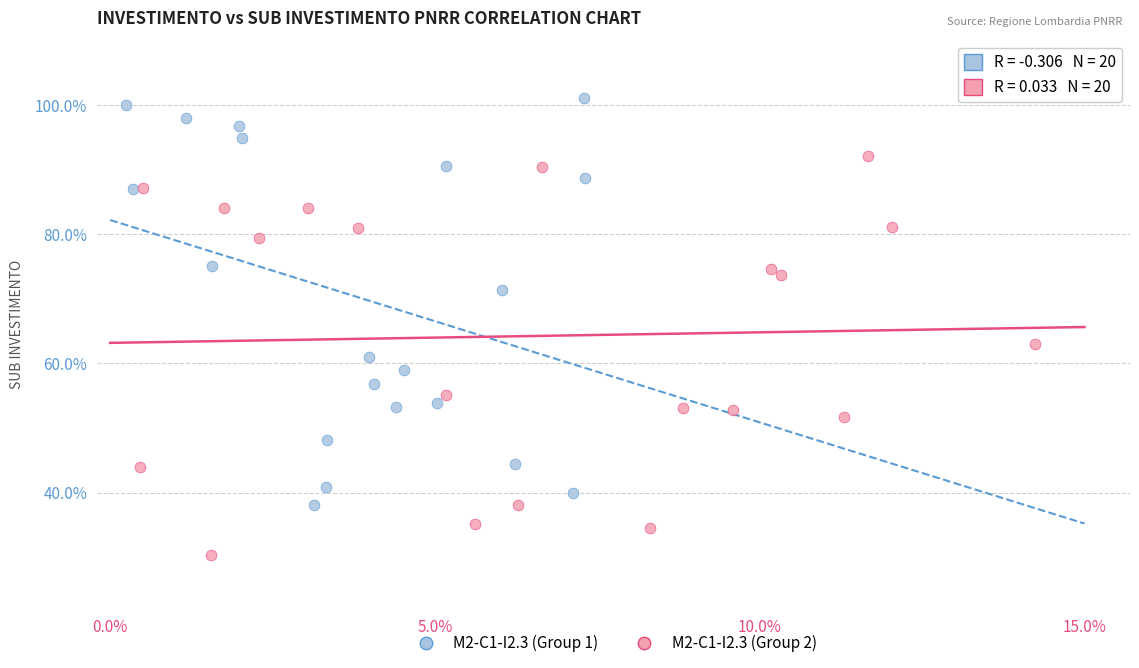

Which series reaches the minimum Y coordinate?

M2-C1-I2.3 (Group 2)